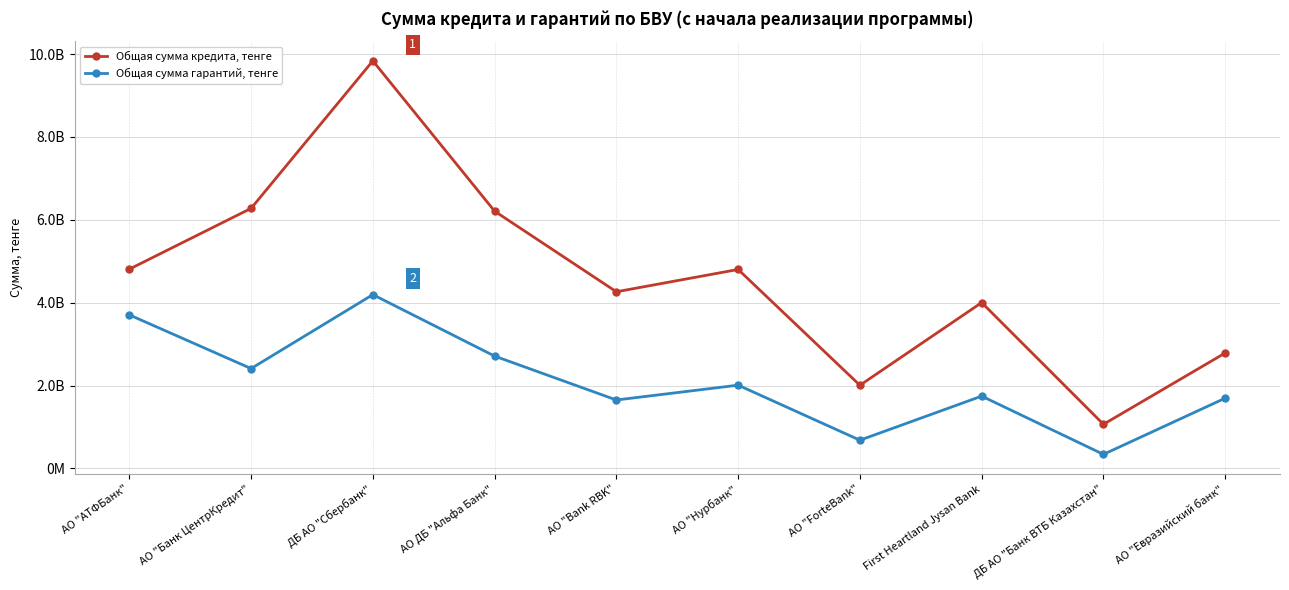

At which category is the sum across all series the highest?

ДБ АО "Сбербанк"